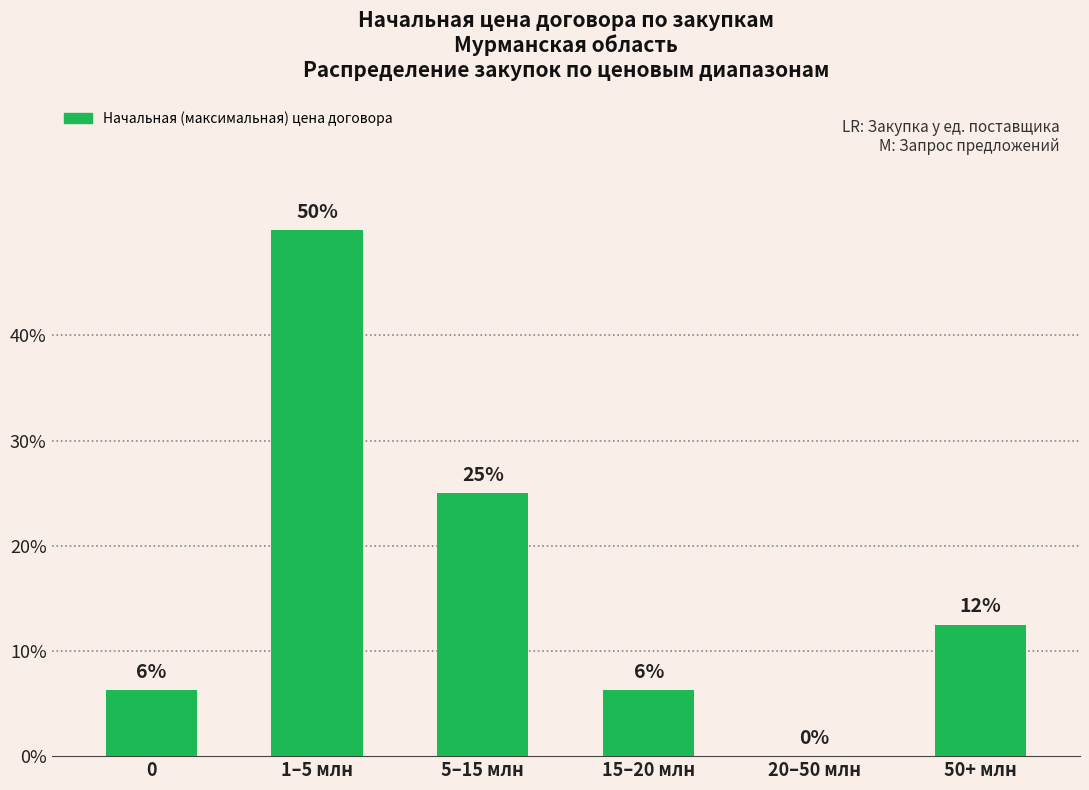

What is the ratio of the value at 15–20 млн to the value at 50+ млн?

0.5